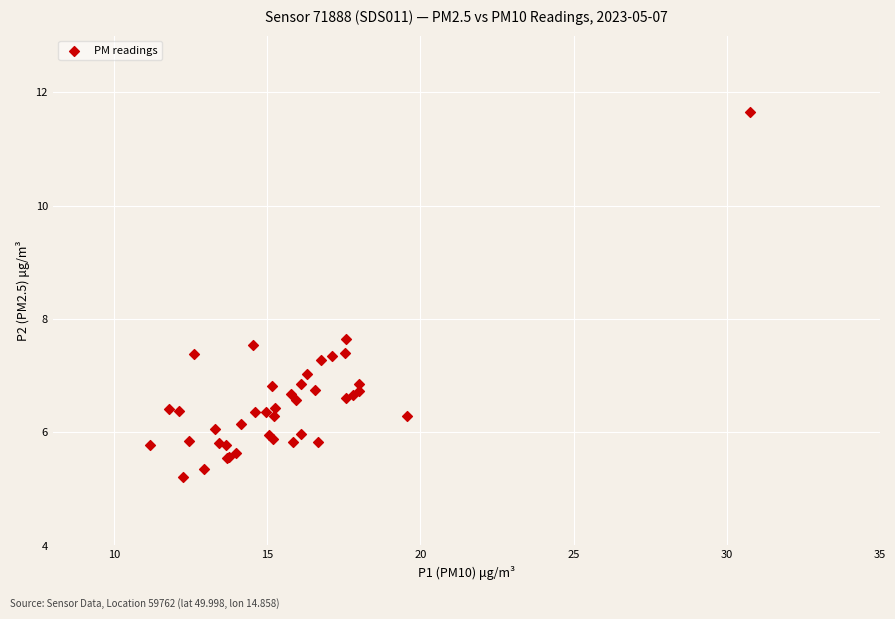

What Y value in the scatter plot is closest to 8?

7.7